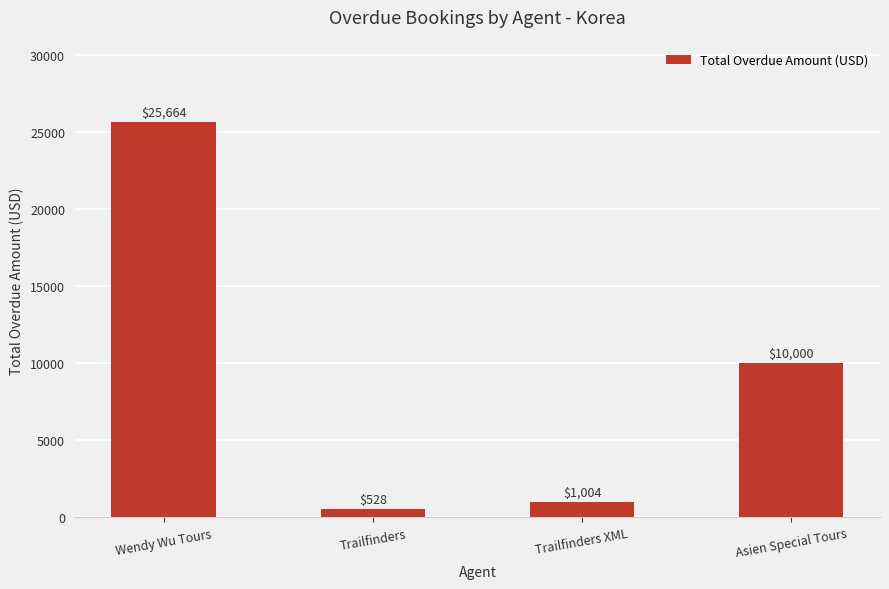

Which label corresponds to the largest value in the chart?

Wendy Wu Tours